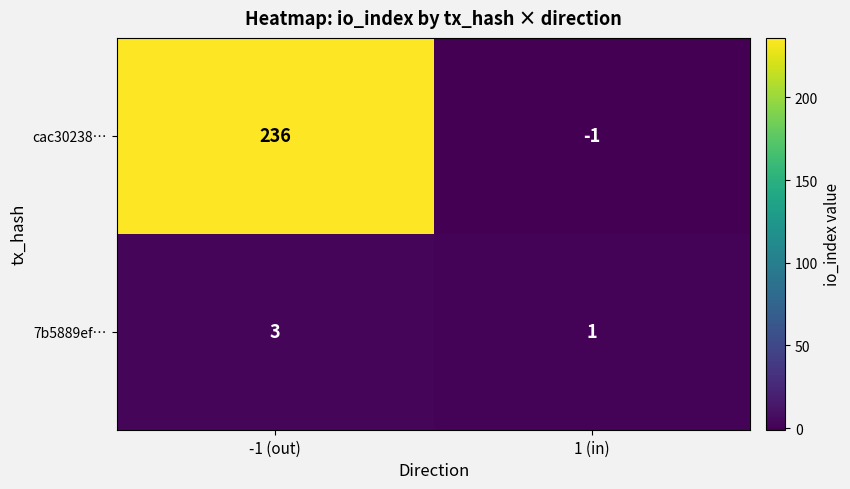

What is the difference between the highest and lowest values at 1 (in)?

2